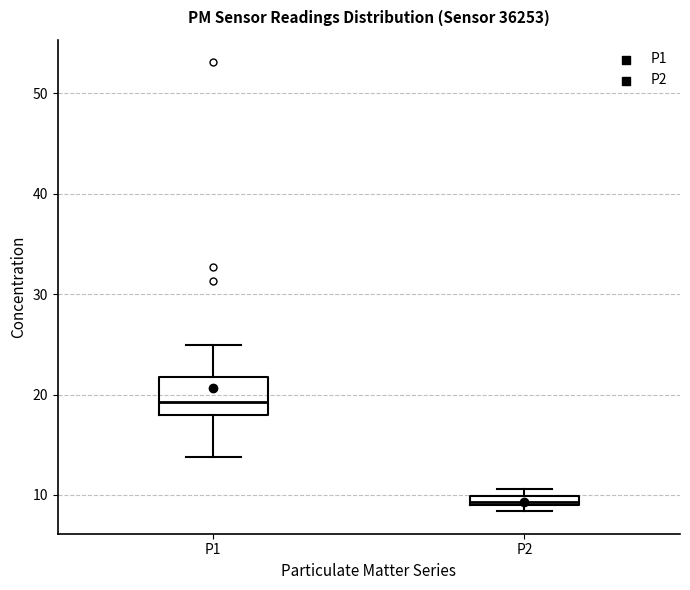

Where is the lower edge of the box for P2 on the y-axis? The values are not printed on the chart, so give them approximately, as read against the axis.

9